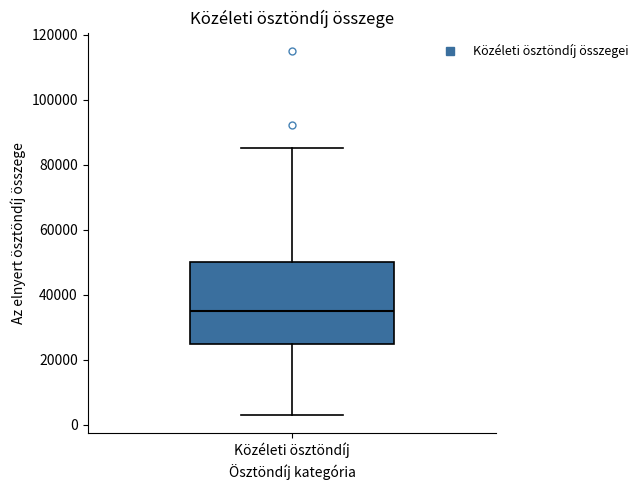

Read this box plot against the y-axis: the position of the median line, the range covered by the box, and the ends of both whiskers. The values are not printed on the chart, so give them approximately, as read against the axis.

median 36000, box 26000 to 50000, whiskers 4000 to 86000